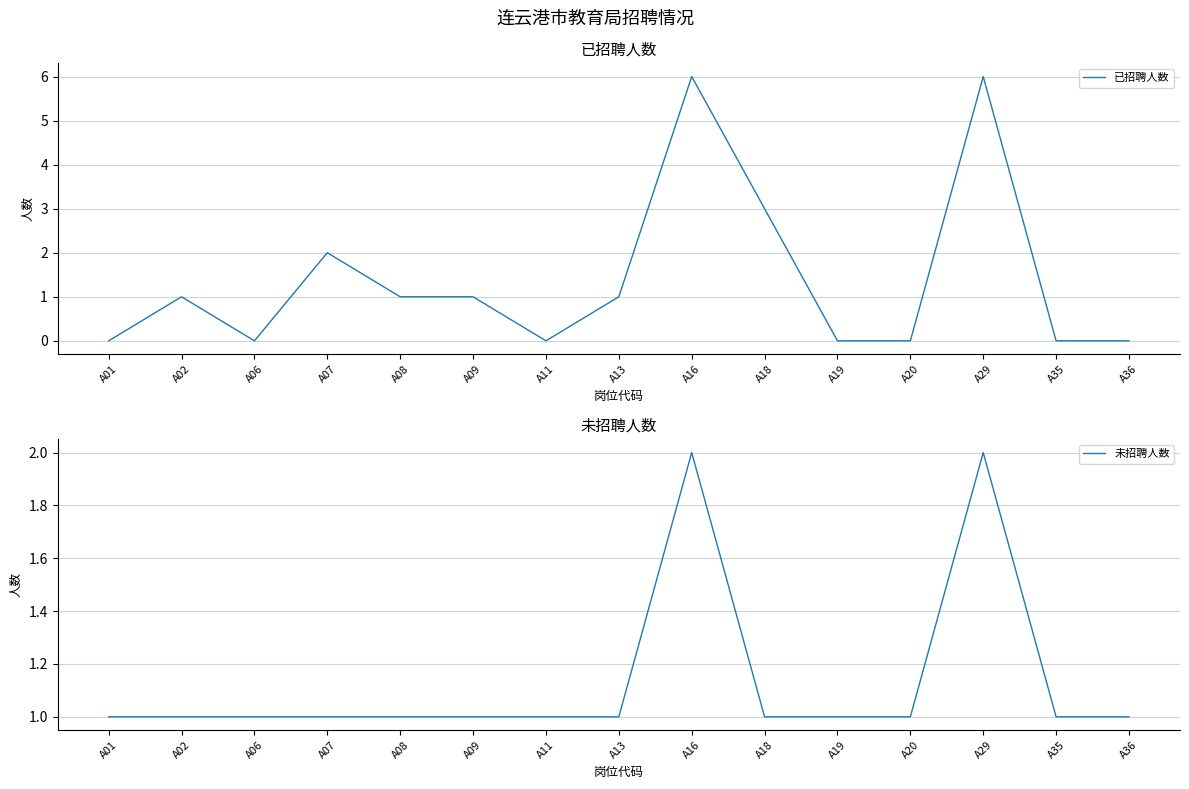

Where do 未招聘人数 and 已招聘人数 first cross each other?

A06 and A07